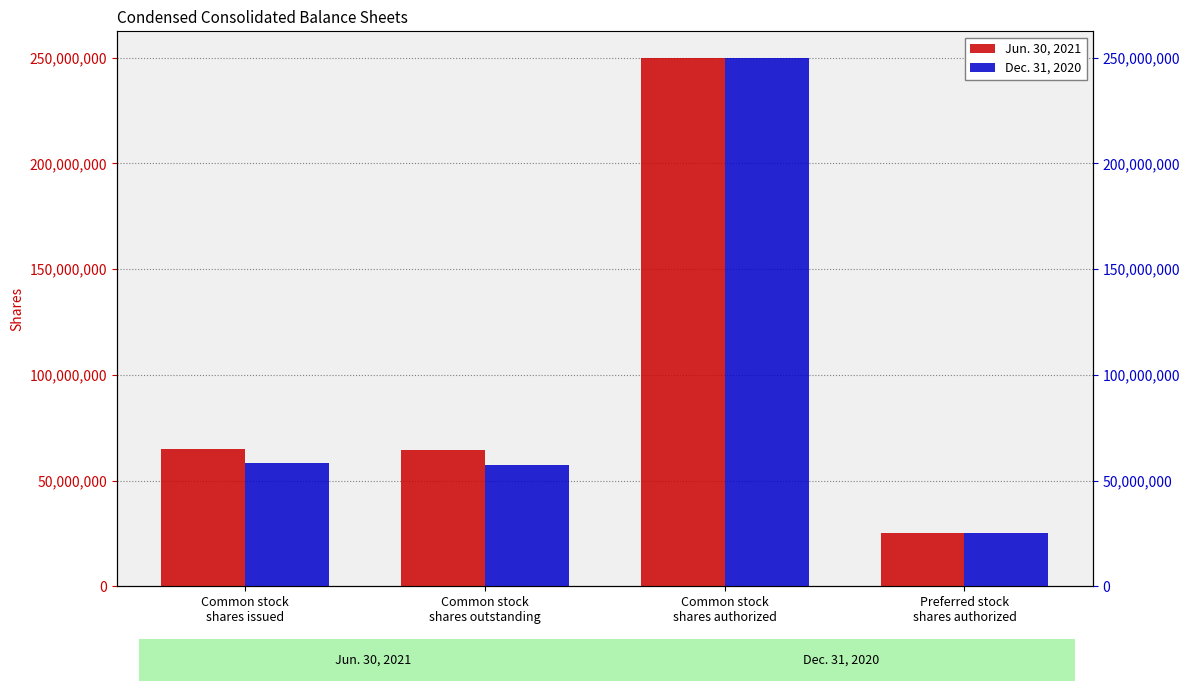

At which category does the chart reach its minimum across all series?

Preferred stock
shares authorized